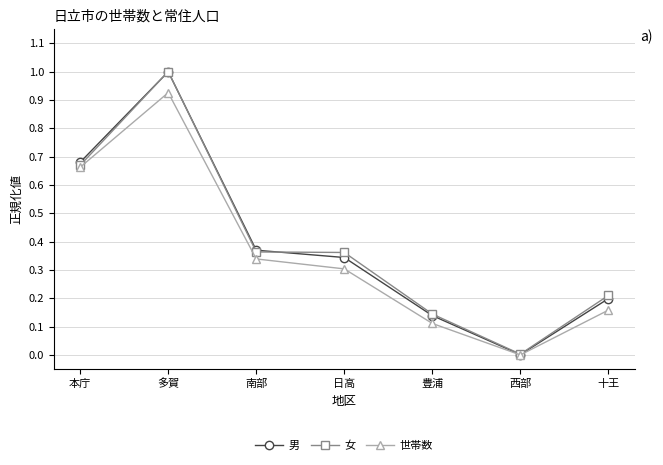

Is it true that 女 equals 0.2 at 十王?

True